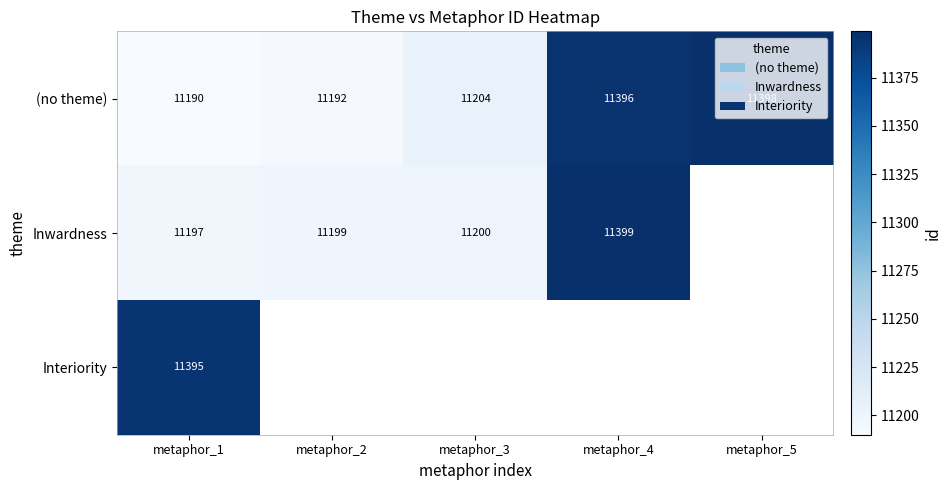

What is the sum of all (no theme) values?

56380